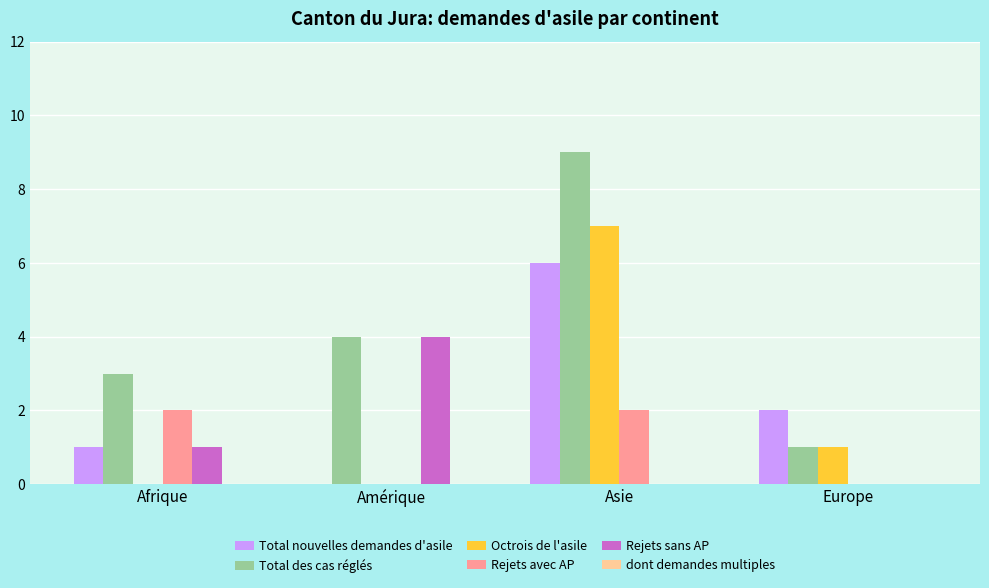

How many data points does each series have?

4